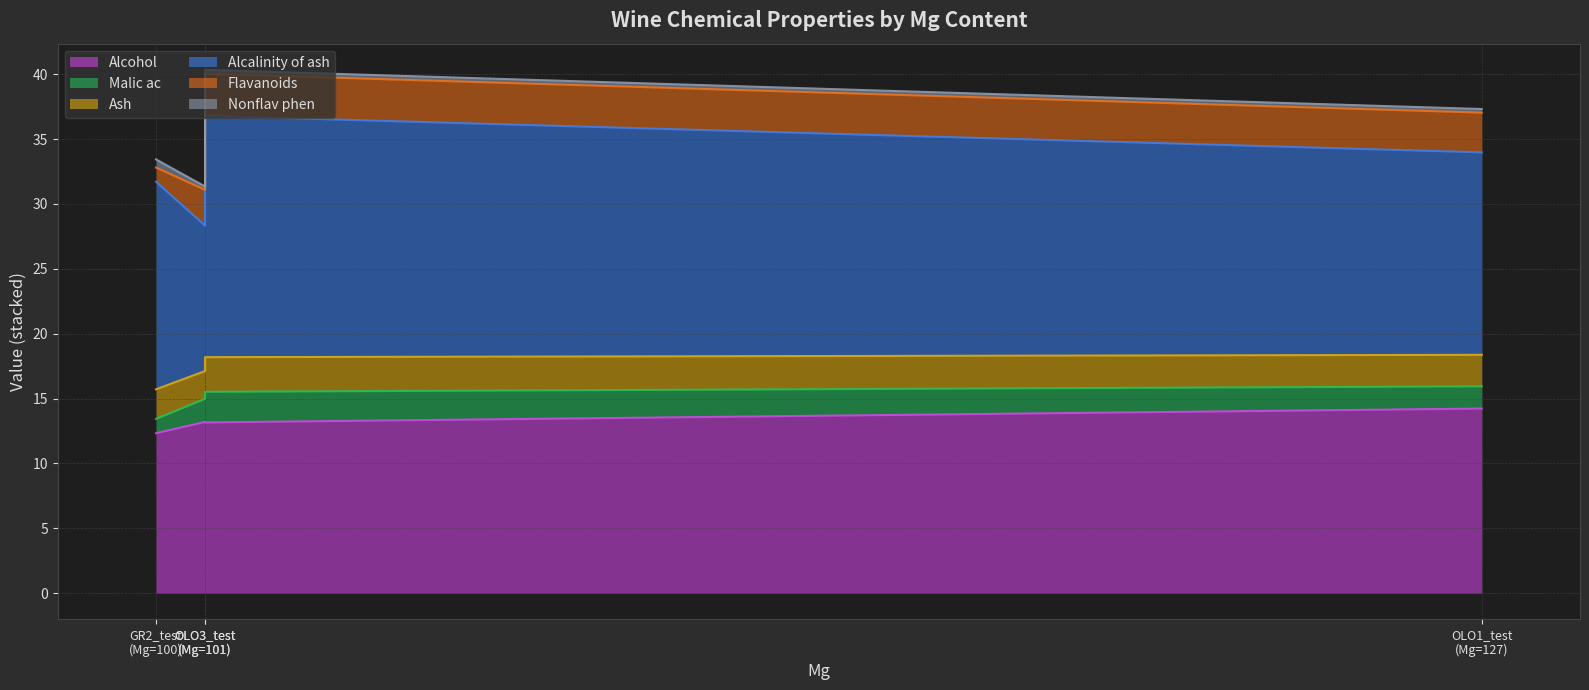

True or false: Alcohol has a value of 19.3 at 127.

False